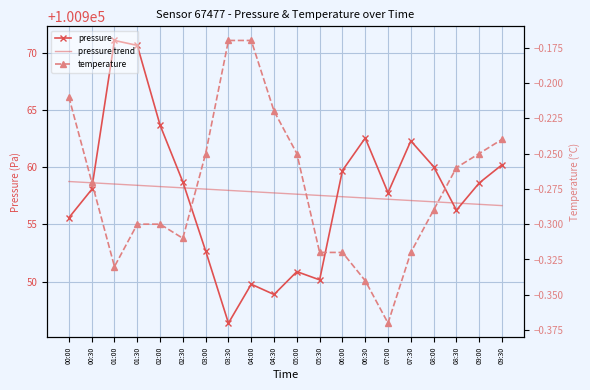

At 00:00, list the series in order from smallest to largest.

temperature, pressure, pressure trend